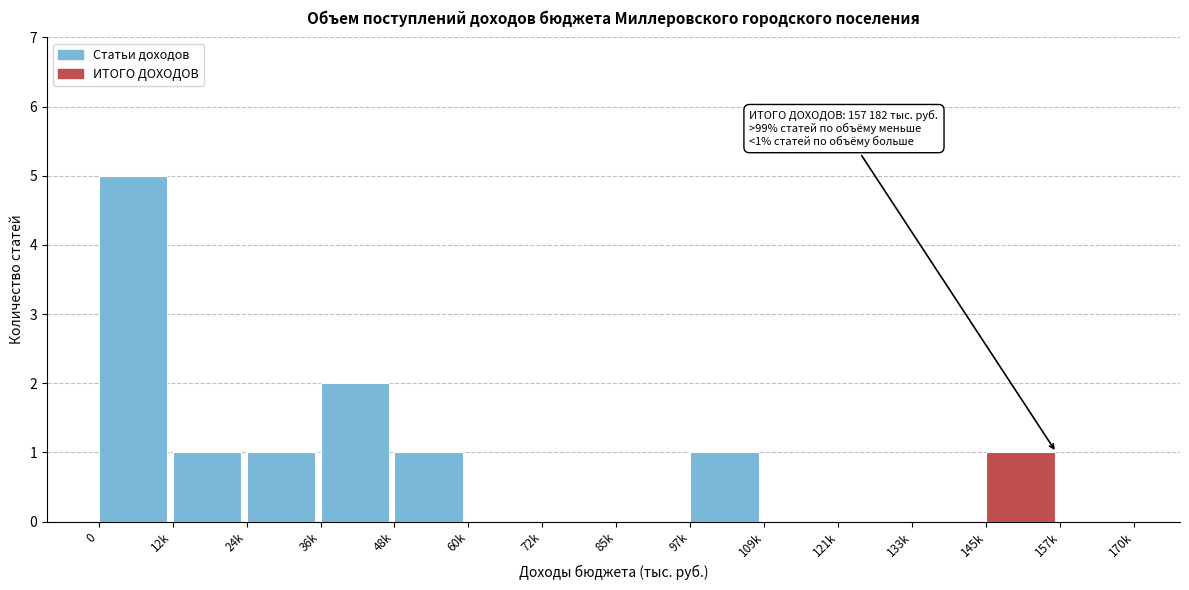

Reading left to right, extract all data points from this chart.

0=5	12k=1	24k=1	36k=2	48k=1	60k=0	72k=0	85k=0	97k=1	109k=0	121k=0	133k=0	145k=1	157k=0